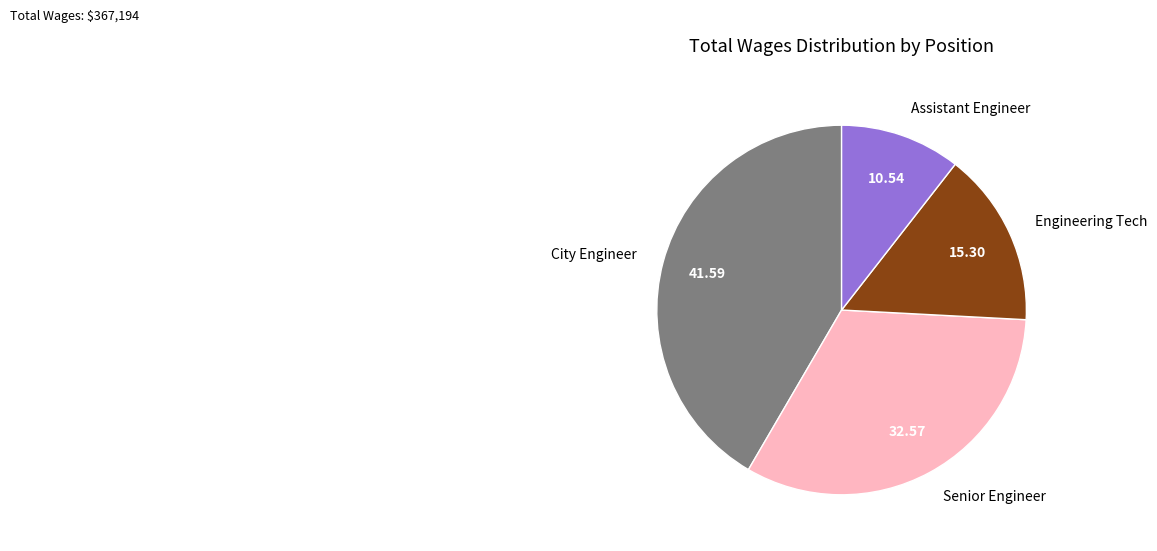

Is City Engineer the majority of the pie?

No